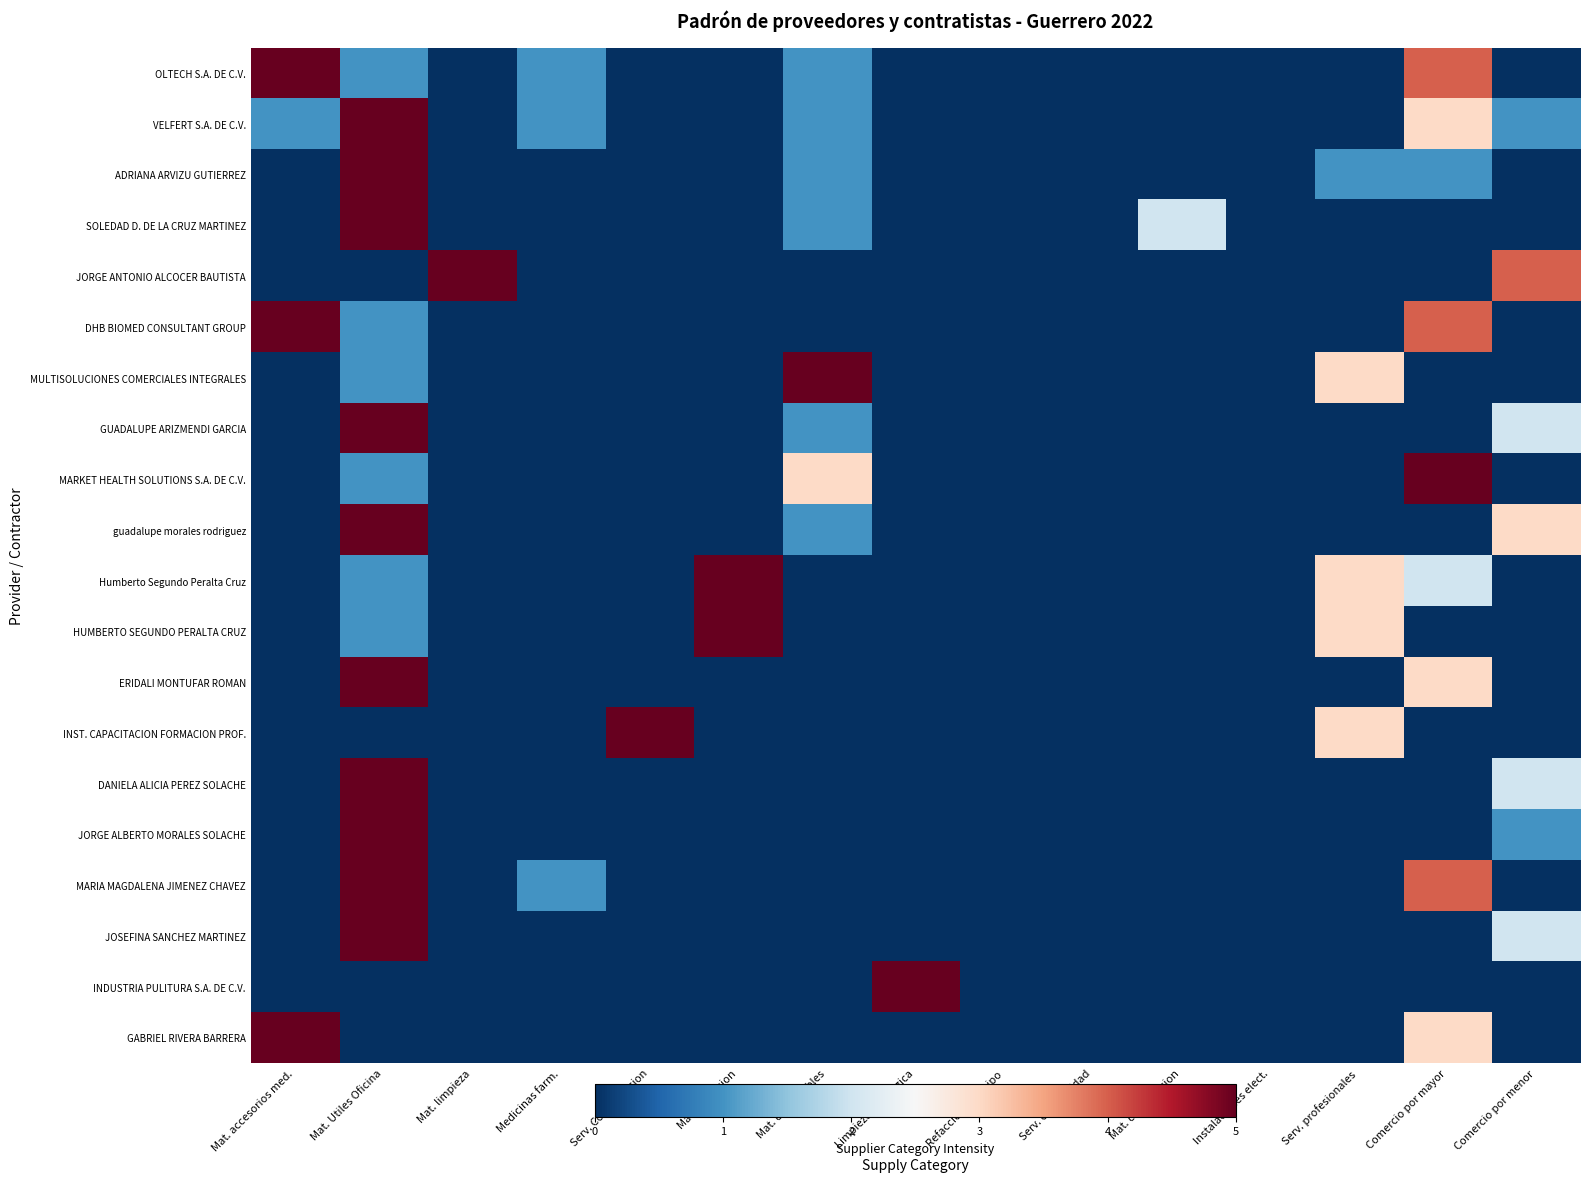

Which has a higher value, Mat. impresion or Serv. contabilidad?

Mat. impresion